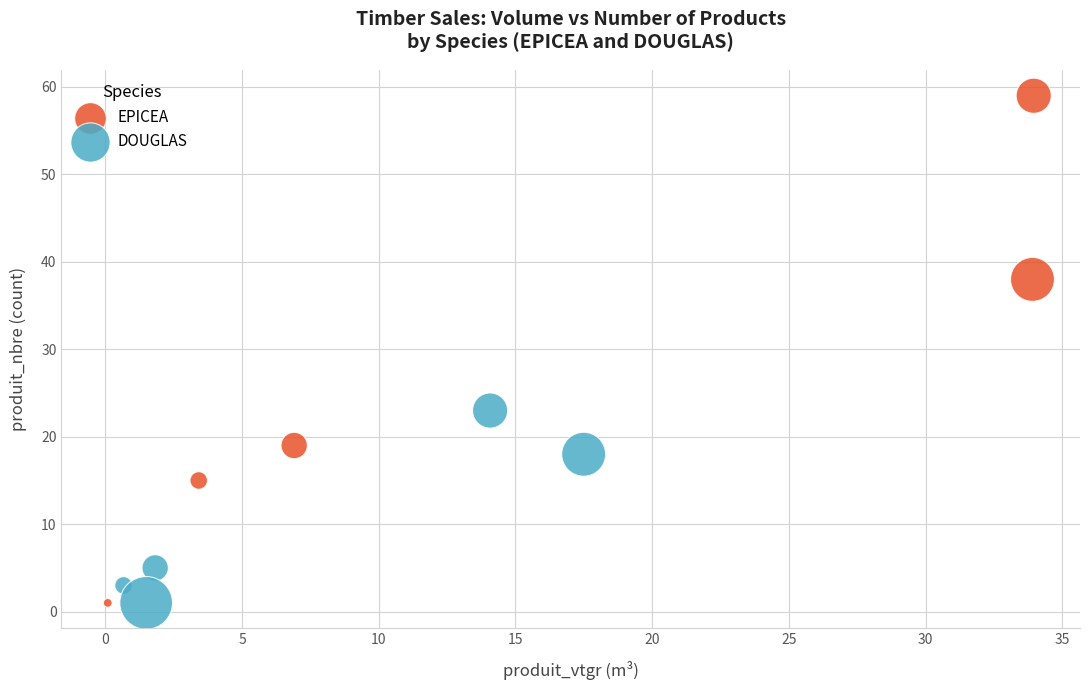

Which series reaches the maximum Y coordinate?

EPICEA